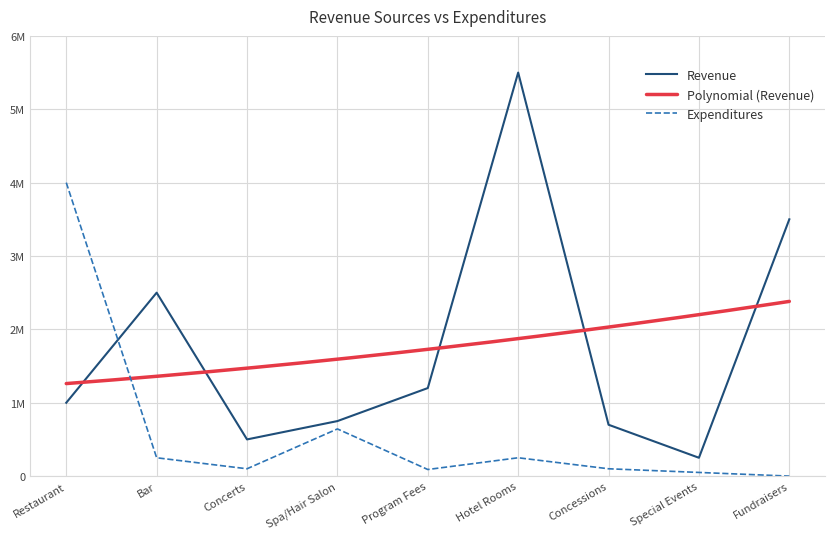

The value of Expenditures at Hotel Rooms is 378428. True or false?

False